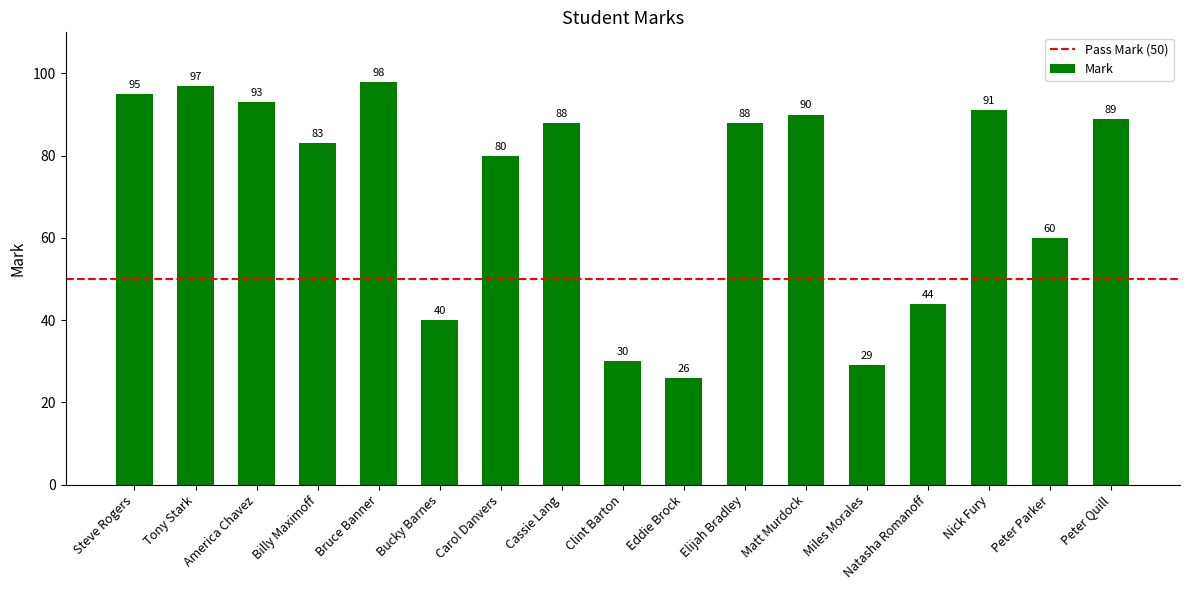

What is the maximum value shown in the chart?

98